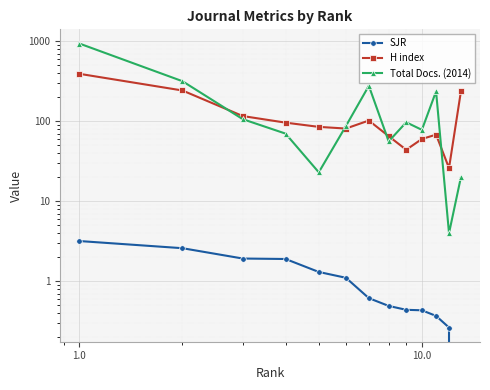

True or false: H index and Total Docs. (2014) cross at least once.

True